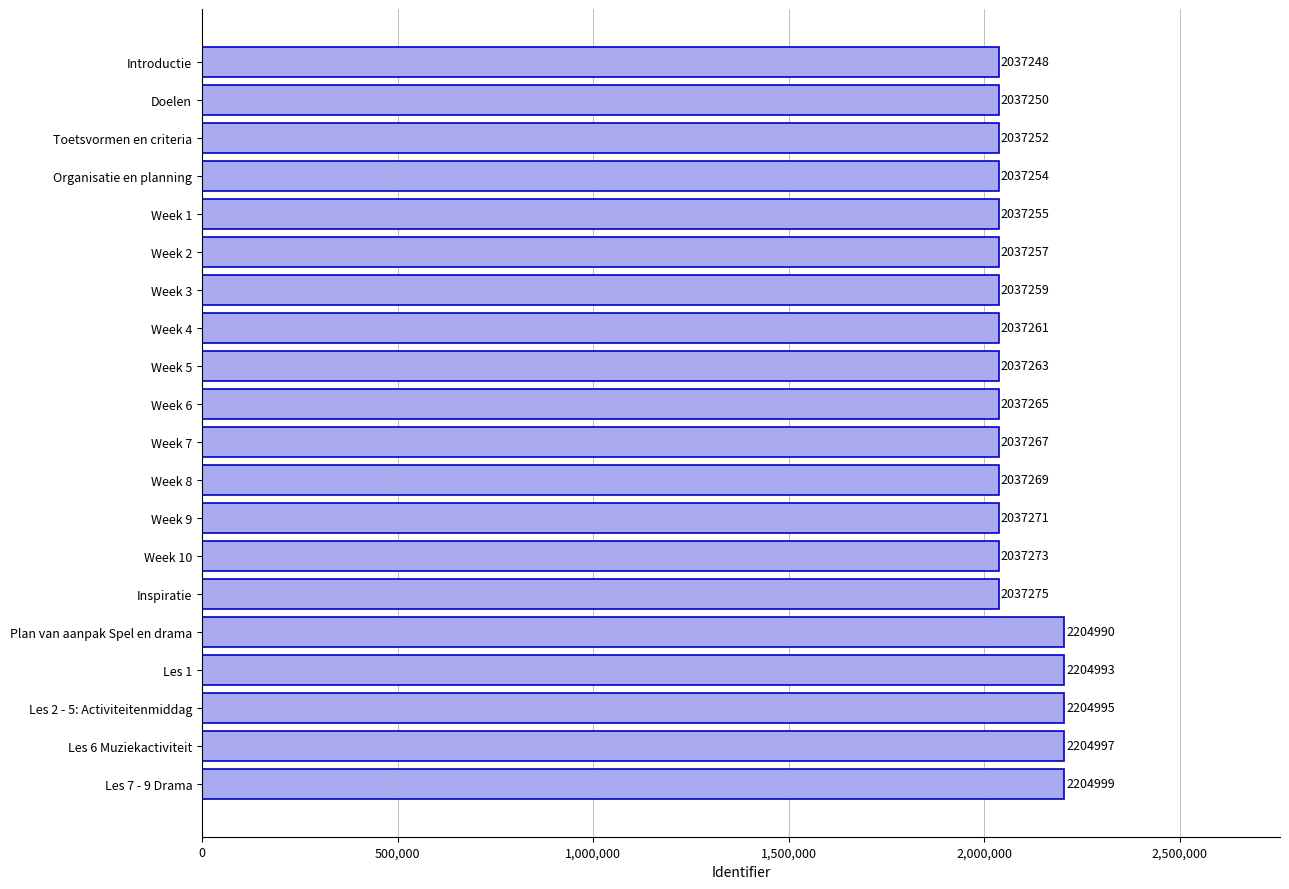

Is it true that the value at Week 7 is 2749596?

False